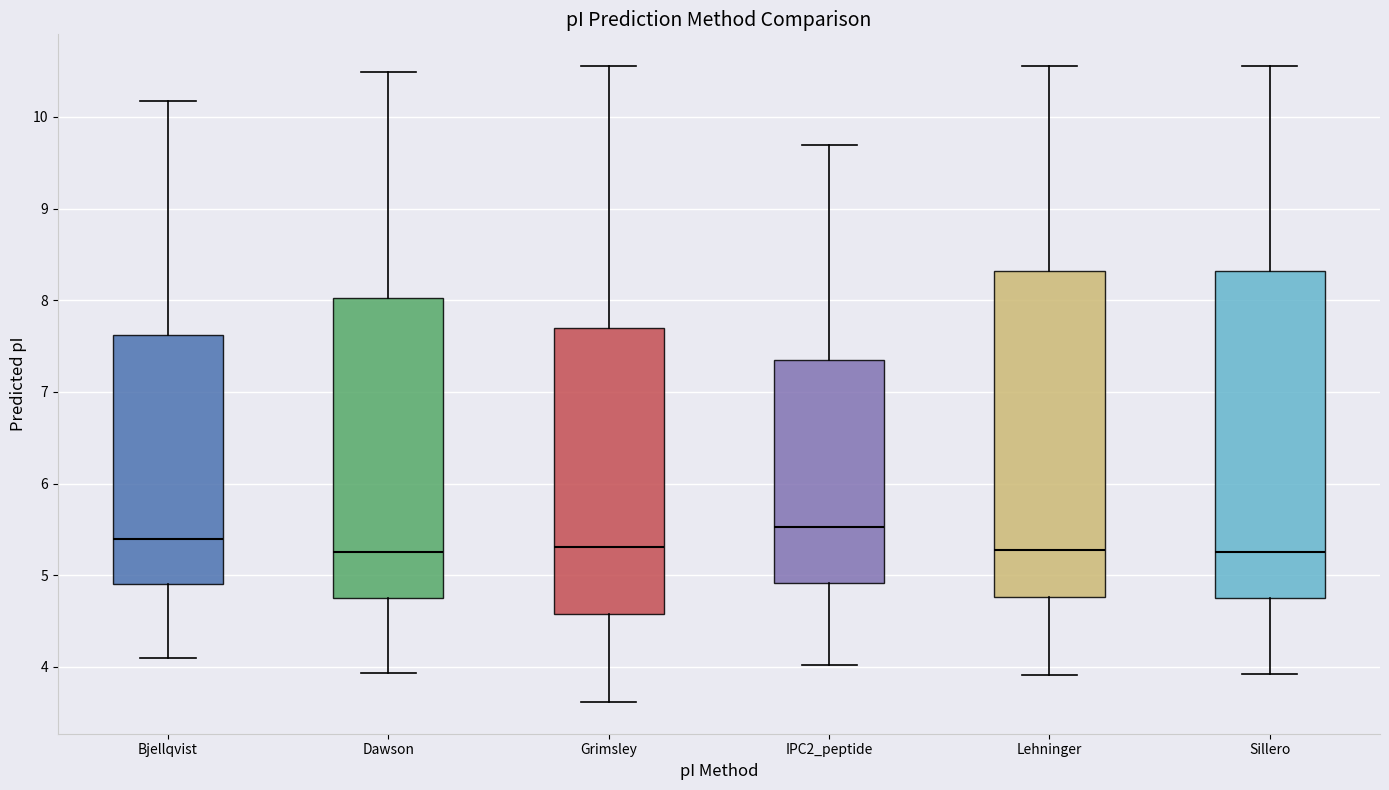

Where does the upper whisker of the box for IPC2_peptide end on the y-axis? The values are not printed on the chart, so give them approximately, as read against the axis.

9.7